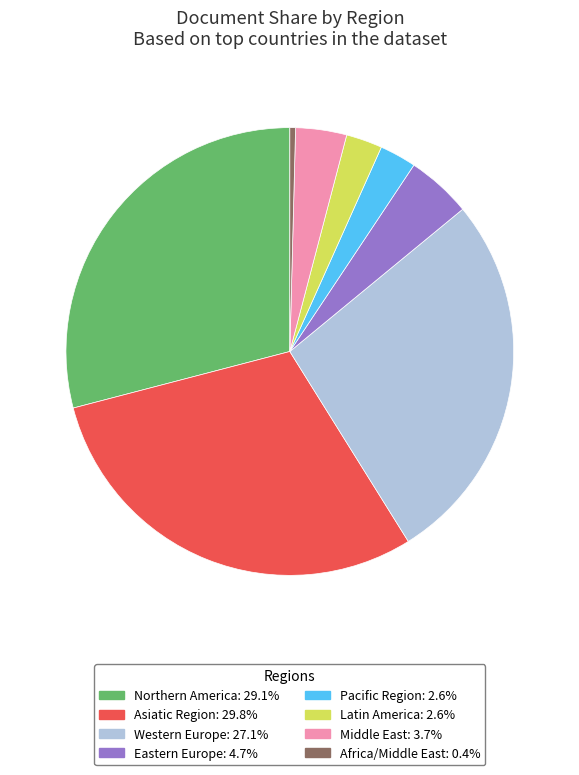

What is the ratio of the value at Asiatic Region: 29.8% to the value at Western Europe: 27.1%?

1.1